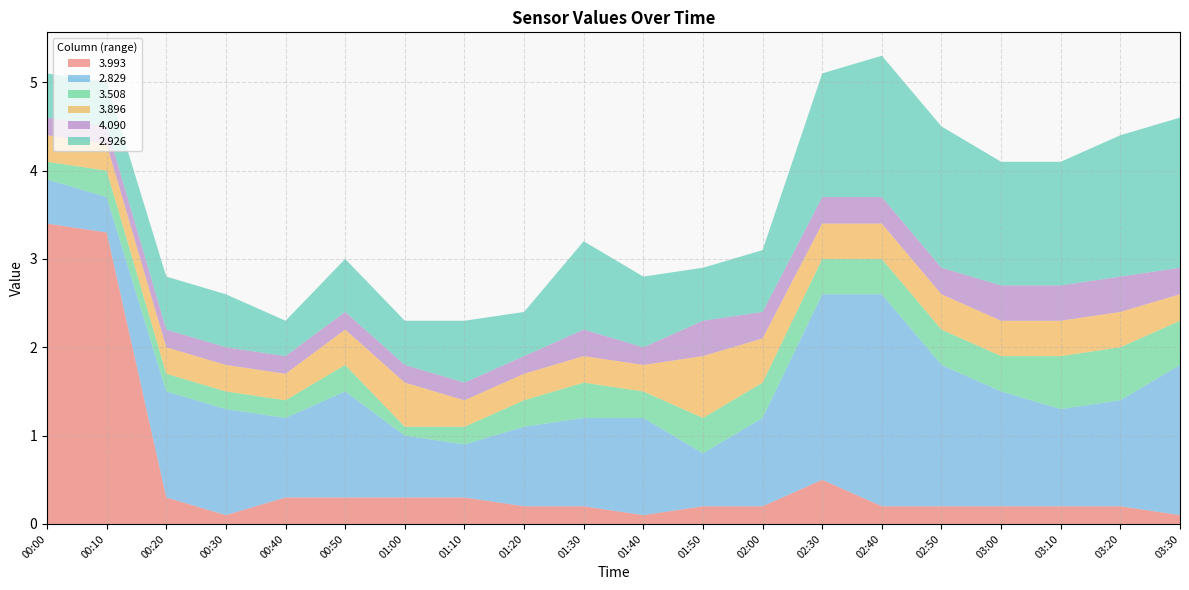

Reading left to right, transcribe all the data shown in this chart.

3.993: 00:00=3.4	00:10=3.3	00:20=0.3	00:30=0.1	00:40=0.3	00:50=0.3	01:00=0.3	01:10=0.3	01:20=0.2	01:30=0.2	01:40=0.1	01:50=0.2	02:00=0.2	02:30=0.5	02:40=0.2	02:50=0.2	03:00=0.2	03:10=0.2	03:20=0.2	03:30=0.1
2.829: 00:00=0.5	00:10=0.4	00:20=1.2	00:30=1.2	00:40=0.9	00:50=1.2	01:00=0.7	01:10=0.6	01:20=0.9	01:30=1.0	01:40=1.1	01:50=0.6	02:00=1.0	02:30=2.1	02:40=2.4	02:50=1.6	03:00=1.3	03:10=1.1	03:20=1.2	03:30=1.7
3.508: 00:00=0.2	00:10=0.3	00:20=0.2	00:30=0.2	00:40=0.2	00:50=0.3	01:00=0.1	01:10=0.2	01:20=0.3	01:30=0.4	01:40=0.3	01:50=0.4	02:00=0.4	02:30=0.4	02:40=0.4	02:50=0.4	03:00=0.4	03:10=0.6	03:20=0.6	03:30=0.5
3.896: 00:00=0.3	00:10=0.3	00:20=0.3	00:30=0.3	00:40=0.3	00:50=0.4	01:00=0.5	01:10=0.3	01:20=0.3	01:30=0.3	01:40=0.3	01:50=0.7	02:00=0.5	02:30=0.4	02:40=0.4	02:50=0.4	03:00=0.4	03:10=0.4	03:20=0.4	03:30=0.3
4.090: 00:00=0.2	00:10=0.2	00:20=0.2	00:30=0.2	00:40=0.2	00:50=0.2	01:00=0.2	01:10=0.2	01:20=0.2	01:30=0.3	01:40=0.2	01:50=0.4	02:00=0.3	02:30=0.3	02:40=0.3	02:50=0.3	03:00=0.4	03:10=0.4	03:20=0.4	03:30=0.3
2.926: 00:00=0.5	00:10=0.5	00:20=0.6	00:30=0.6	00:40=0.4	00:50=0.6	01:00=0.5	01:10=0.7	01:20=0.5	01:30=1.0	01:40=0.8	01:50=0.6	02:00=0.7	02:30=1.4	02:40=1.6	02:50=1.6	03:00=1.4	03:10=1.4	03:20=1.6	03:30=1.7